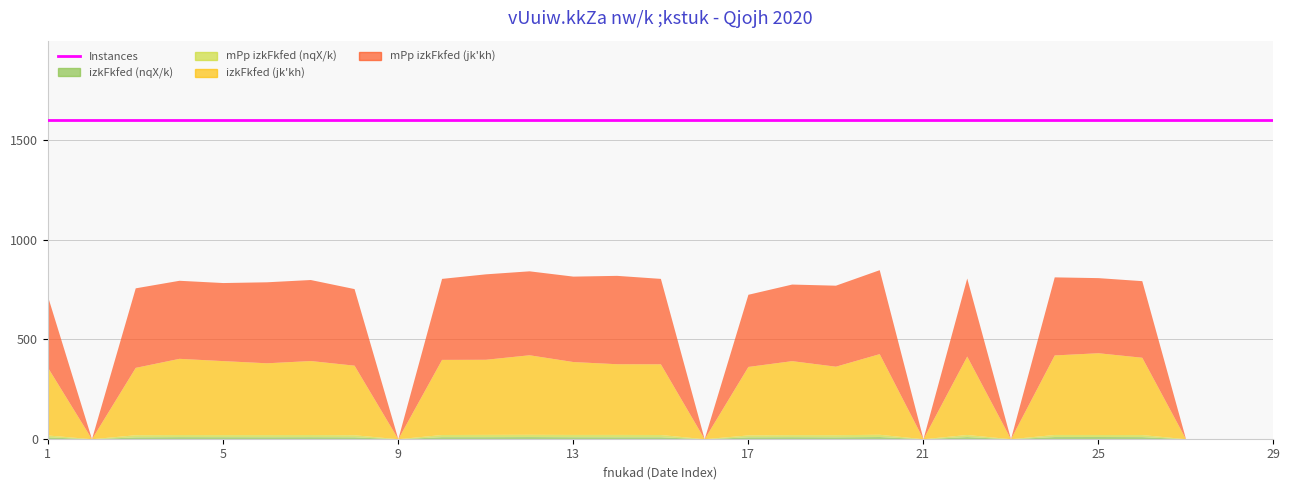

List the series in order of their peak value, lowest first.

izkFkfed (nqX/k), mPp izkFkfed (nqX/k), izkFkfed (jk'kh), mPp izkFkfed (jk'kh)